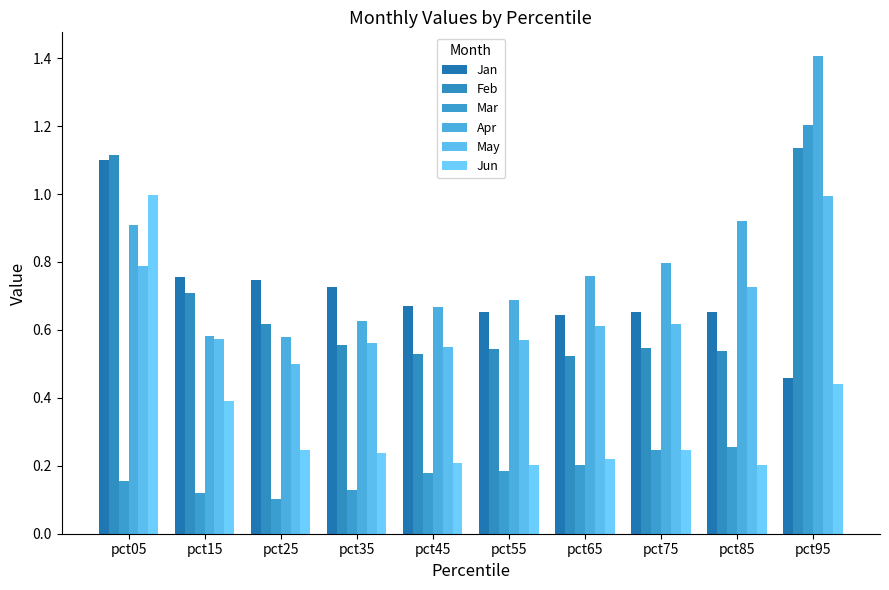

Which series changed the most between pct05 and pct15?

Jun